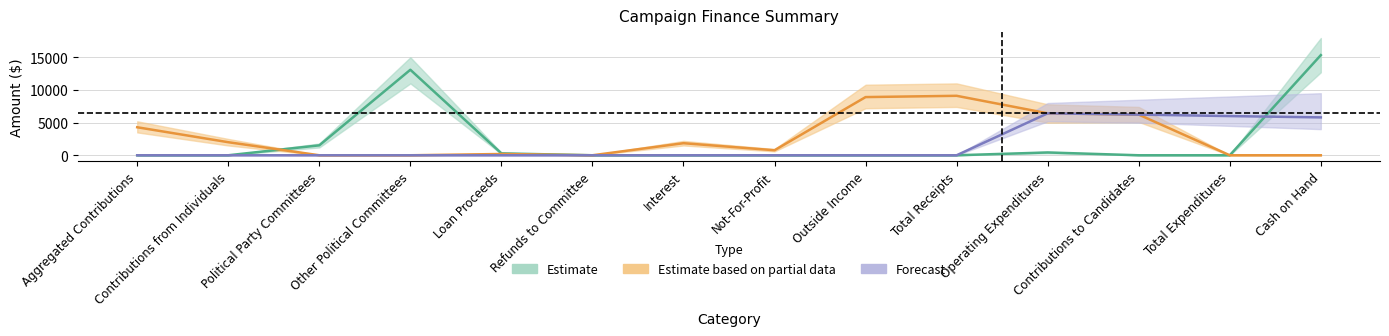

Where is Estimate nearest to the value 7664?

Other Political Committees